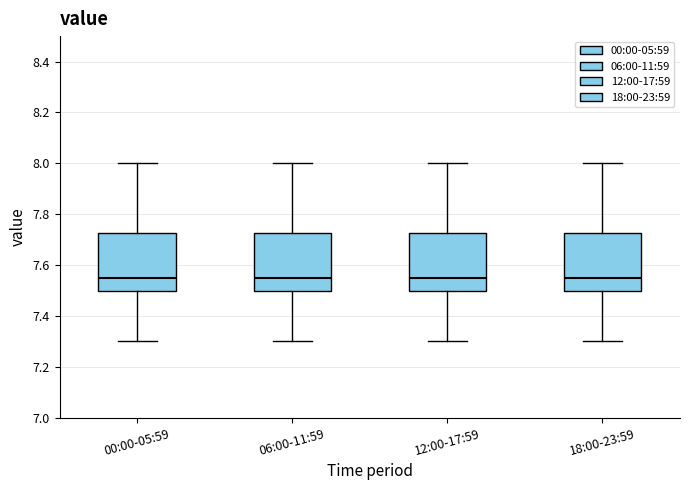

Reading left to right, read every box against the y-axis: the position of its median line, the range the box covers, and the ends of its whiskers. The values are not printed on the chart, so give them approximately, as read against the axis.

00:00-05:59: median 7.56, box 7.50 to 7.72, whiskers 7.30 to 8.00
06:00-11:59: median 7.56, box 7.50 to 7.72, whiskers 7.30 to 8.00
12:00-17:59: median 7.56, box 7.50 to 7.72, whiskers 7.30 to 8.00
18:00-23:59: median 7.56, box 7.50 to 7.72, whiskers 7.30 to 8.00